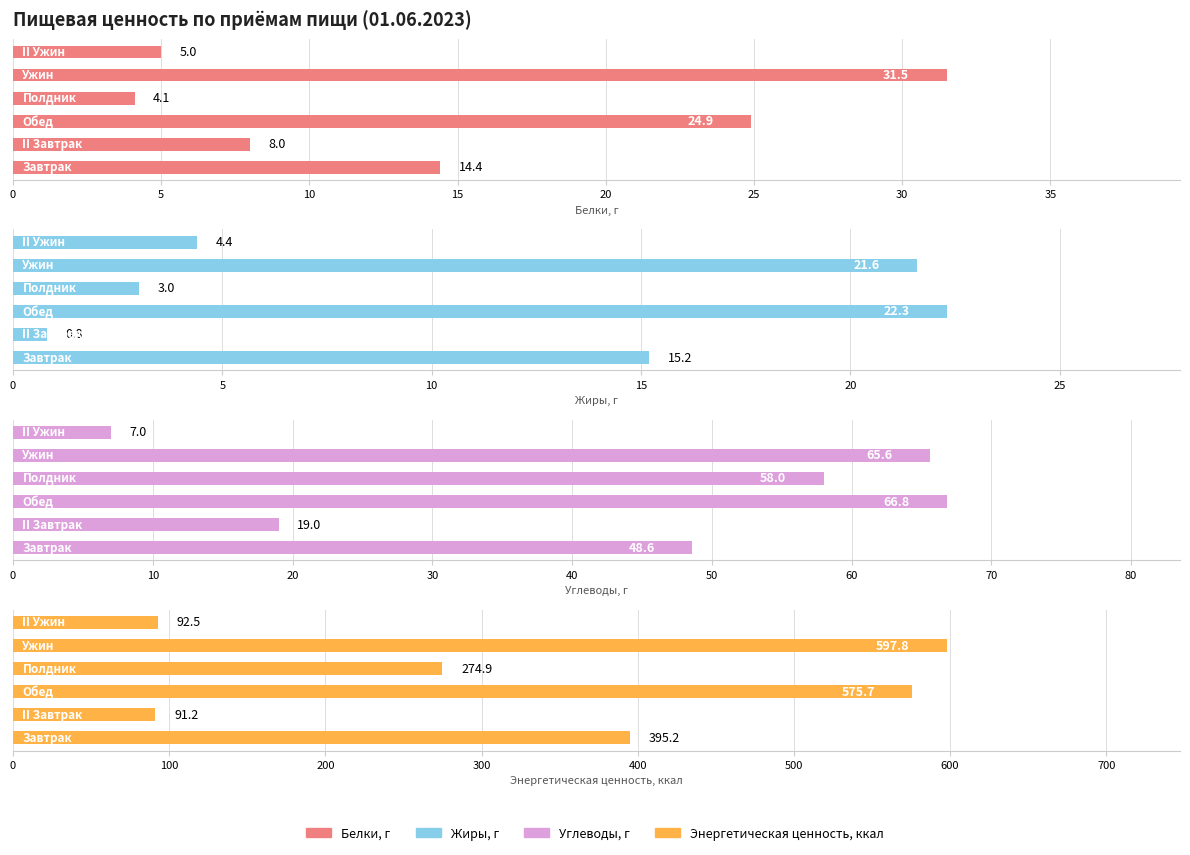

Reading left to right, extract all data points from this chart.

Белки, г: 14.4	8.0	24.9	4.1	31.5	5.0
Жиры, г: 15.2	0.8	22.3	3.0	21.6	4.4
Углеводы, г: 48.6	19.0	66.8	58.0	65.6	7.0
Энергетическая ценность, ккал: 395.2	91.2	575.7	274.9	597.8	92.5